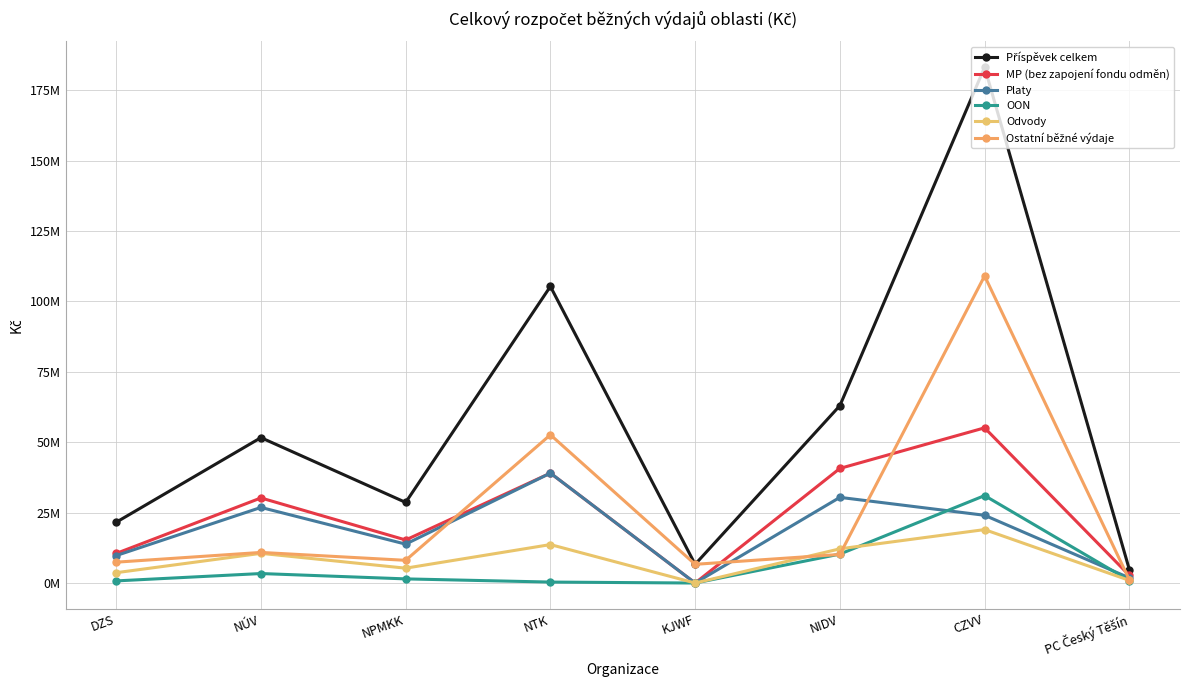

True or false: Příspěvek celkem and Platy cross at least once.

False